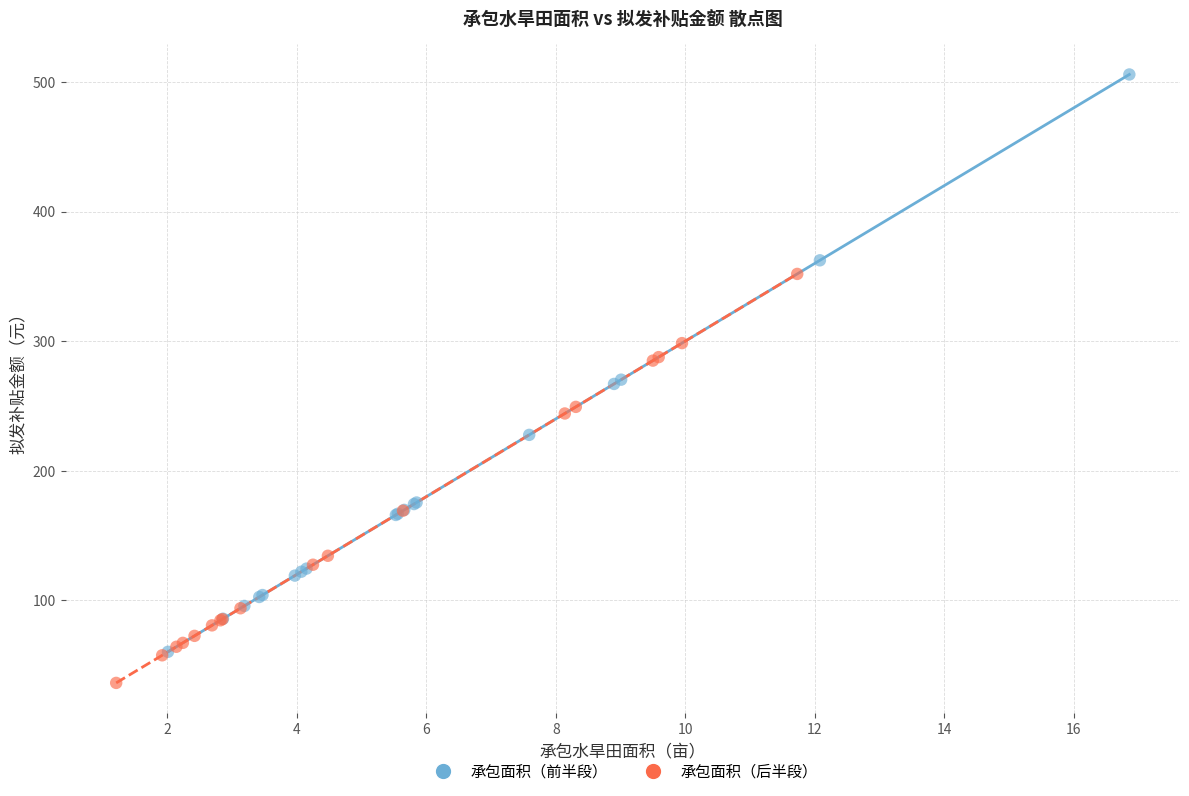

Which series contains the lowest Y value?

承包面积（后半段）